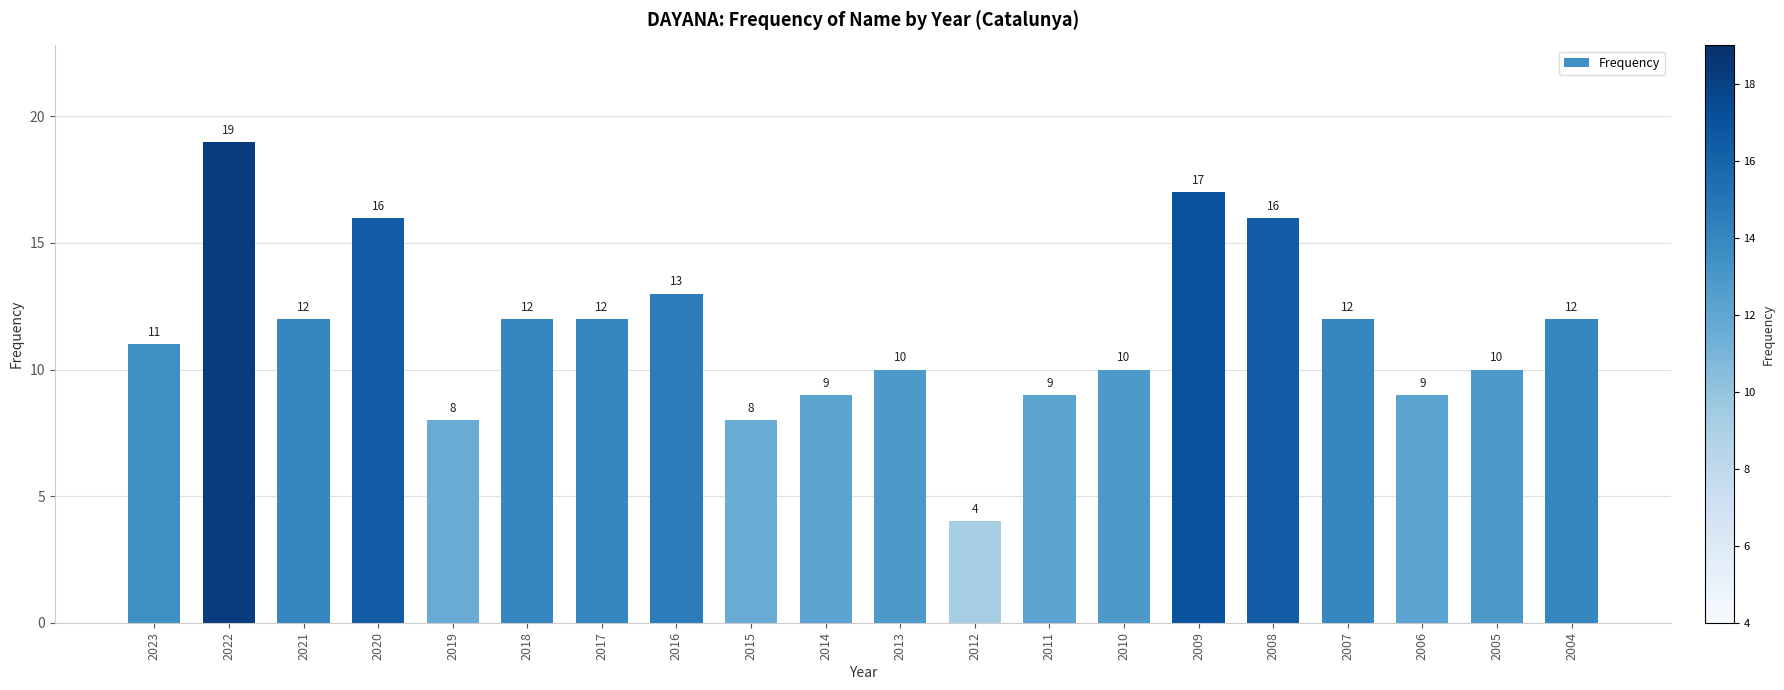

What is the sum of the values at 2013 and 2015?

18